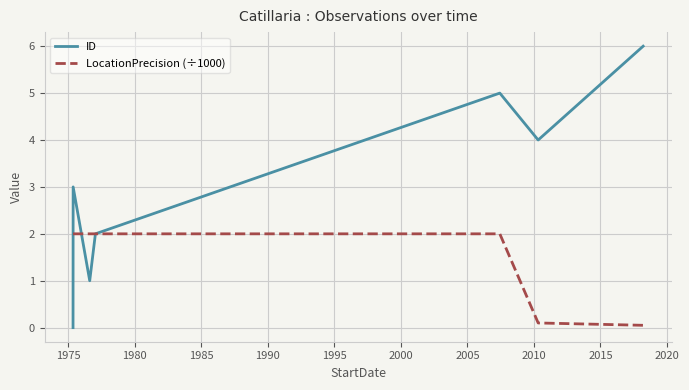

What is the greatest value displayed?

6.0